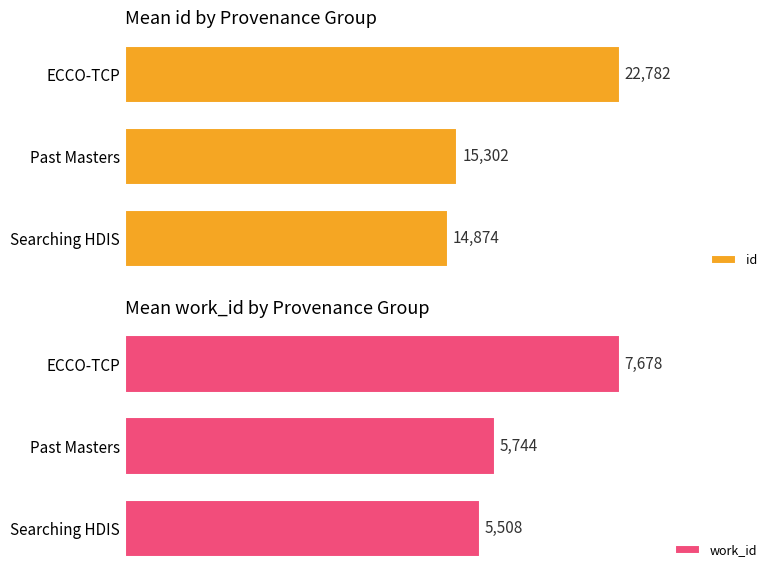

Which category has the highest value in the id series?

ECCO-TCP